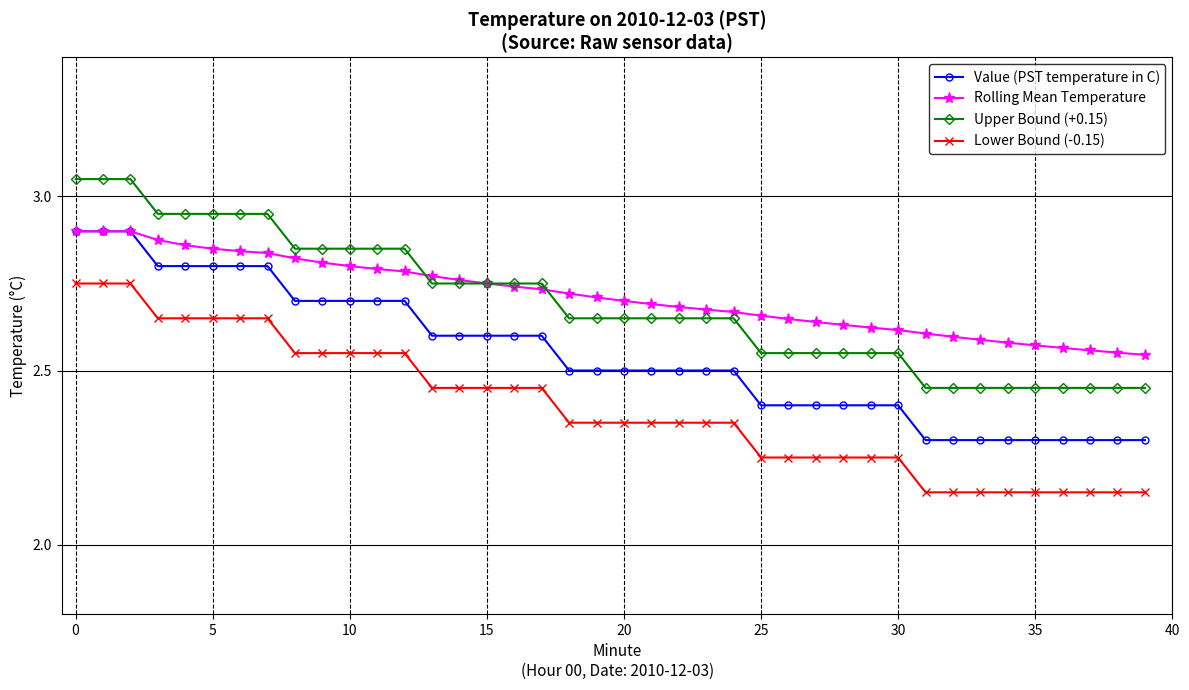

At how many categories does at least one series exceed 2?

40